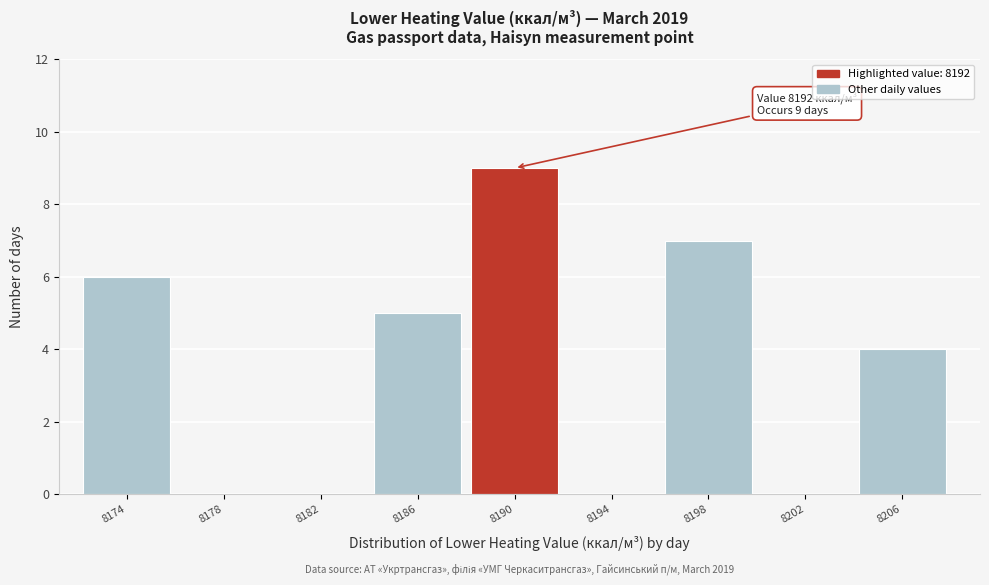

Reading left to right, what are all the values shown in this chart?

8174=6	8178=0	8182=0	8186=5	8190=9	8194=0	8198=7	8202=0	8206=4